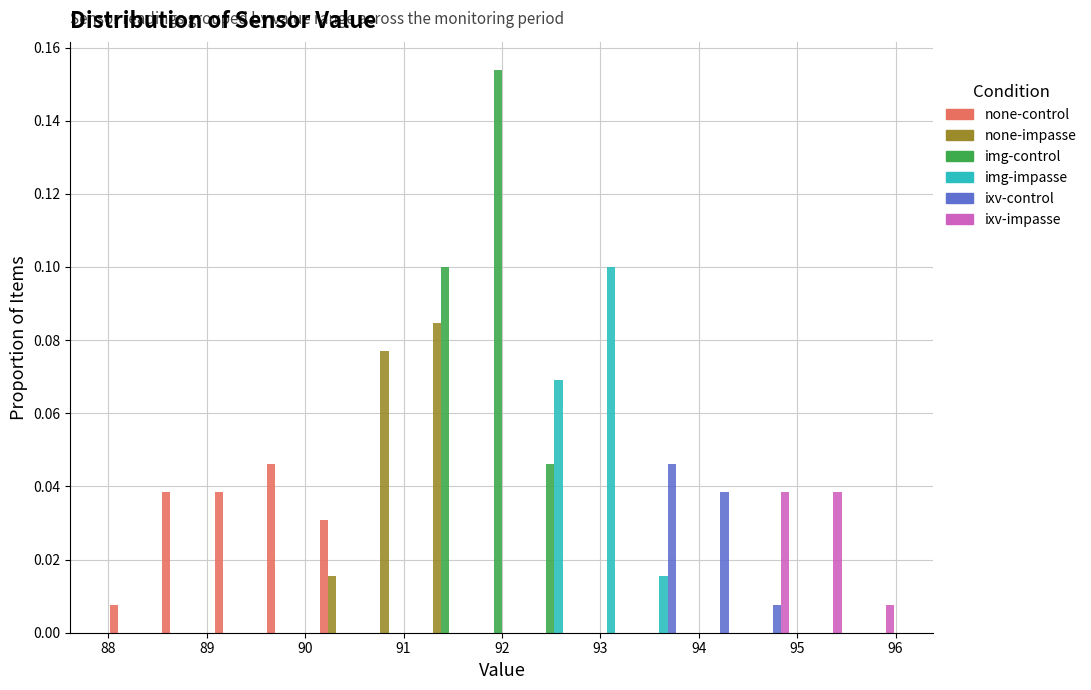

What is the height of the none-control bar covering 89.6 to 90.1 on the x-axis? Neither the bar edges nor the heights are printed on the chart, so give them approximately, as read against the axes.

0.046